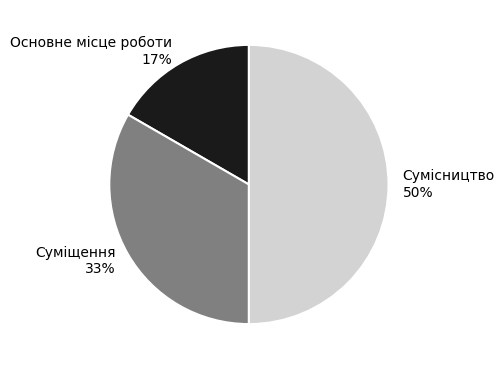

Is Основне місце роботи the majority of the pie?

No